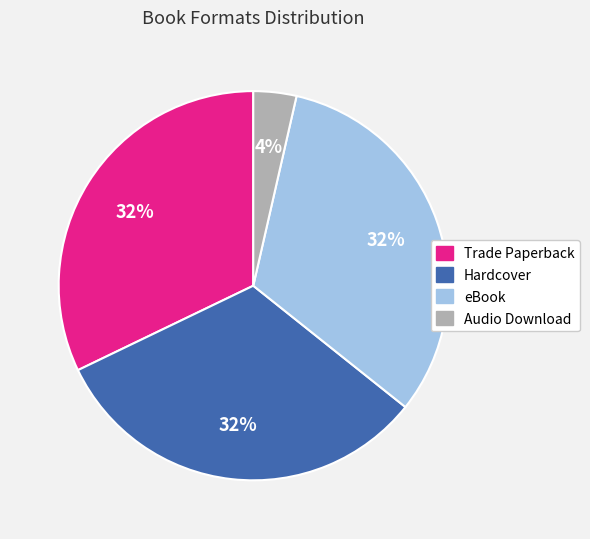

What is the smallest slice in the pie chart?

Audio Download